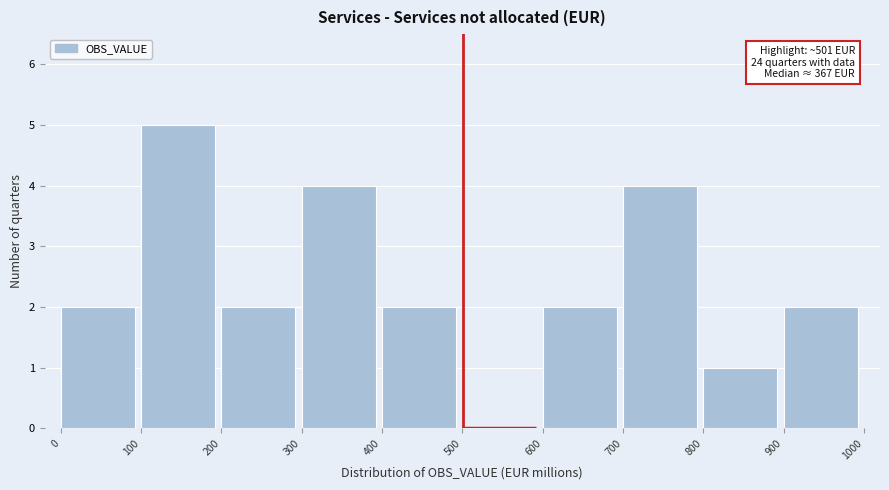

Over which range of the x-axis is the bar tallest?

100 to 200